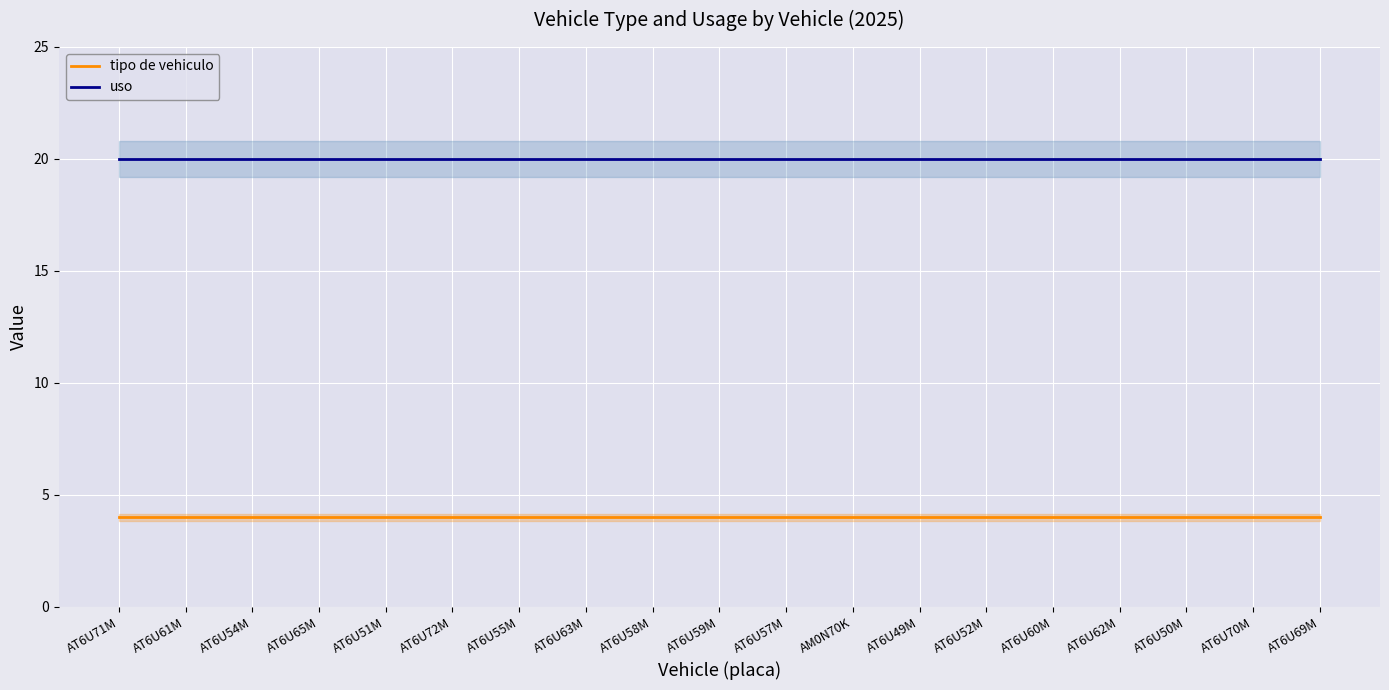

What value does the uso series have at AT6U52M?

20